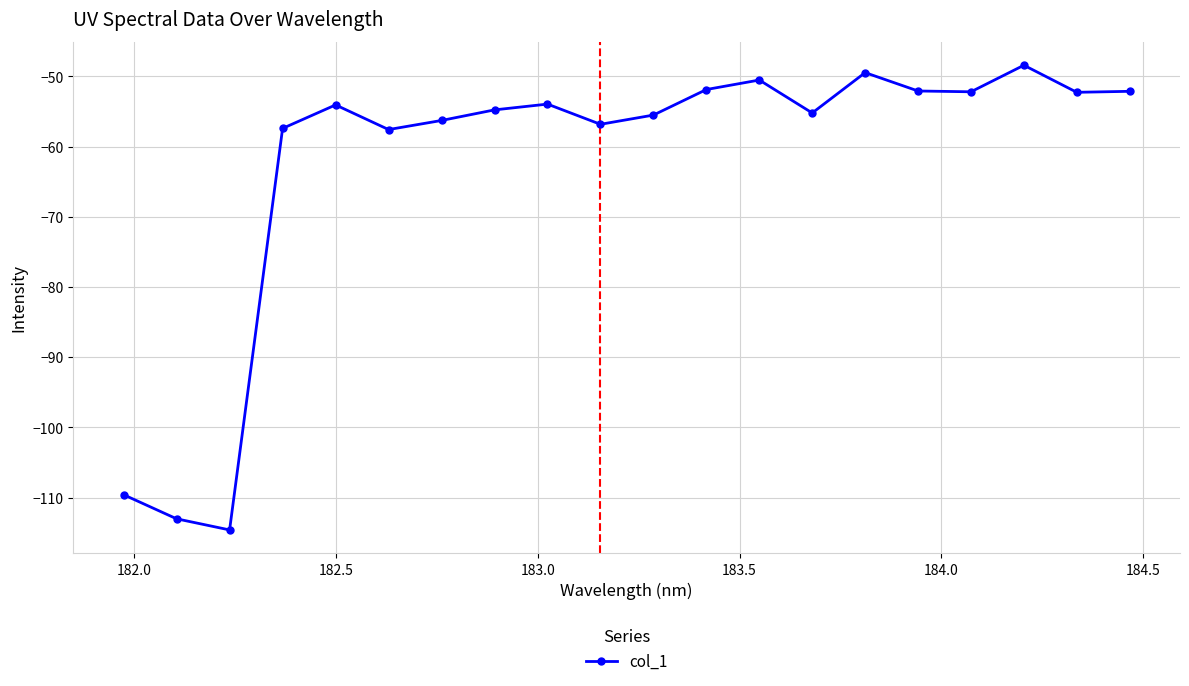

How many points are higher than both their immediate neighbors (excluding endpoints)?

5